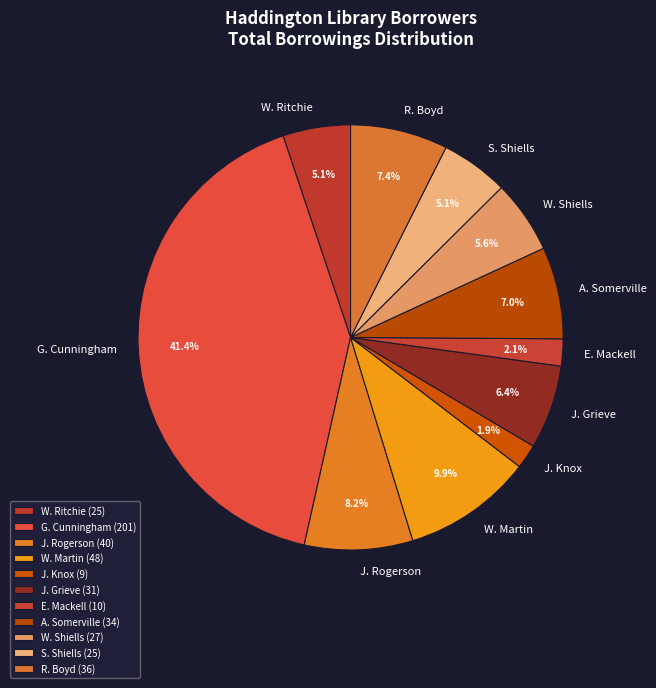

To the nearest percent, what is the average slice percentage?

9%